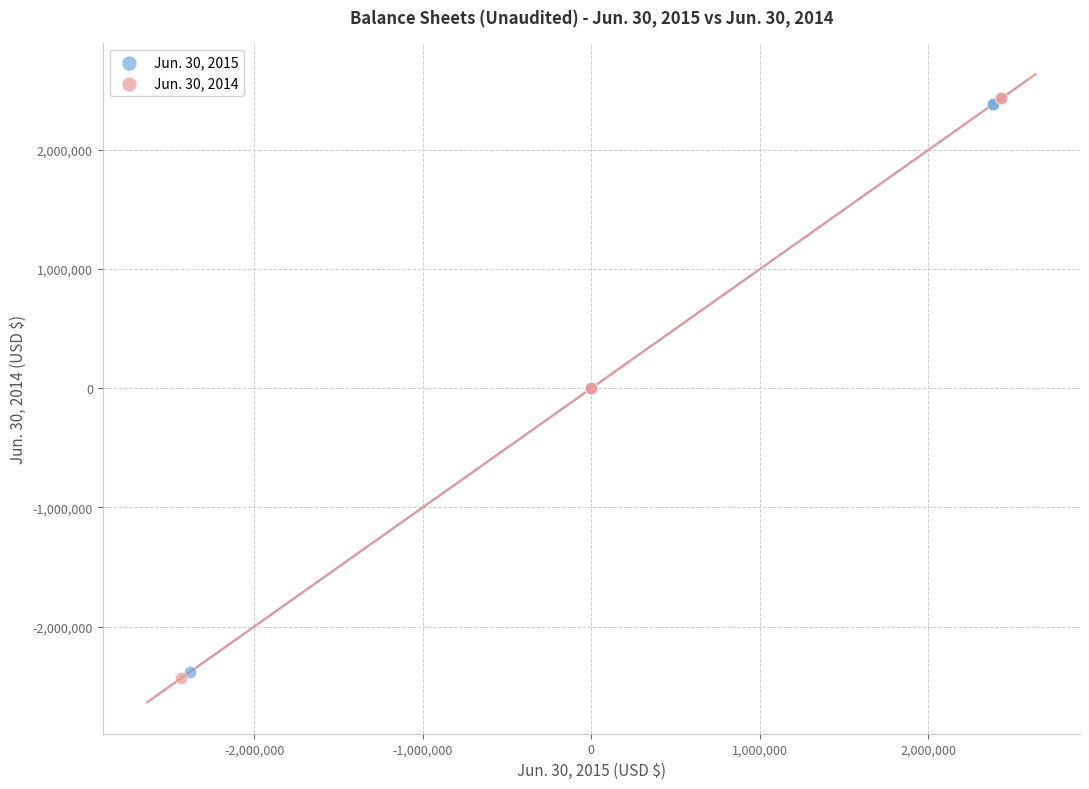

Which series contains the highest Y value?

Jun. 30, 2014